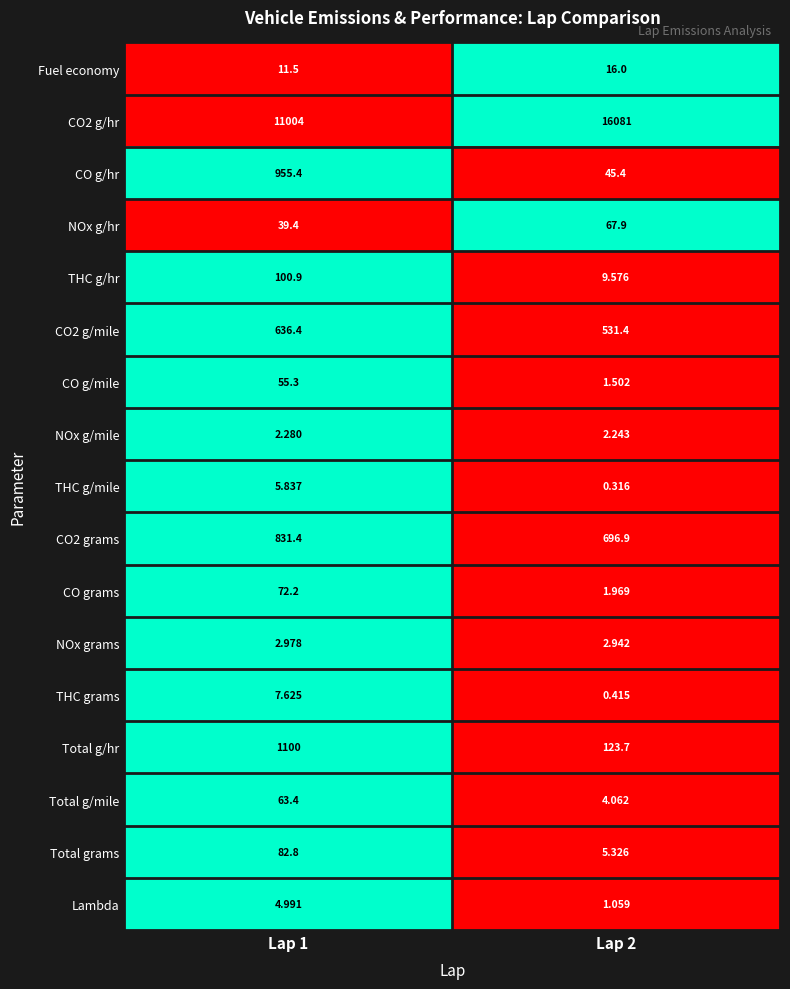

Is the value of CO2 g/hr at Lap 2 greater than the value of THC grams at Lap 1?

Yes